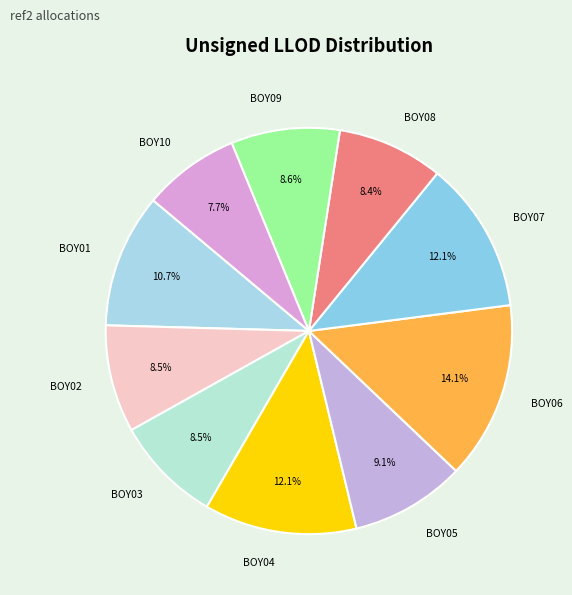

How many segments does this pie chart have?

10